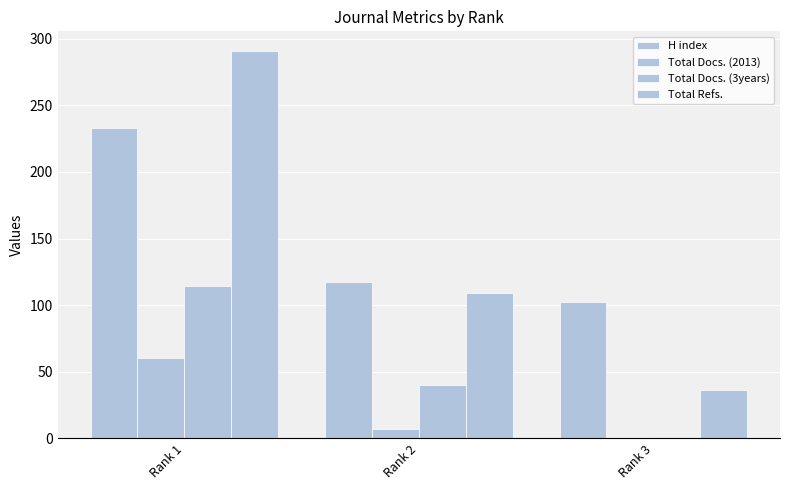

Is it true that Total Docs. (2013) equals 7 at Rank 2?

True